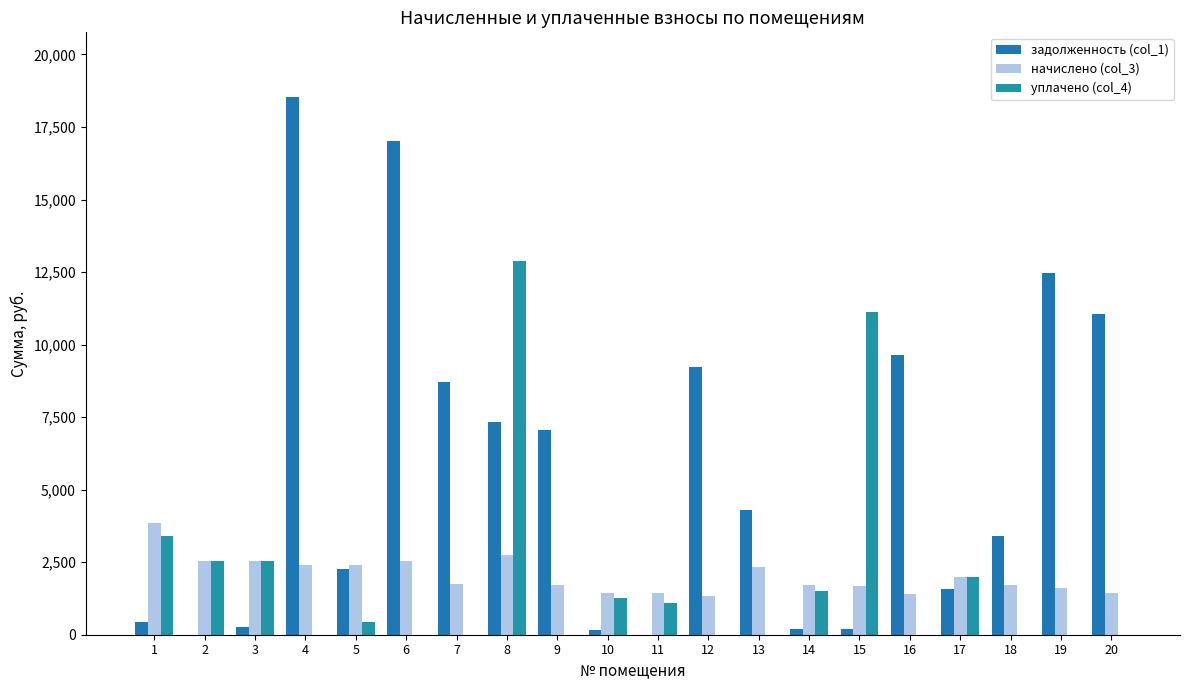

Which series has the widest spread of values?

задолженность (col_1)